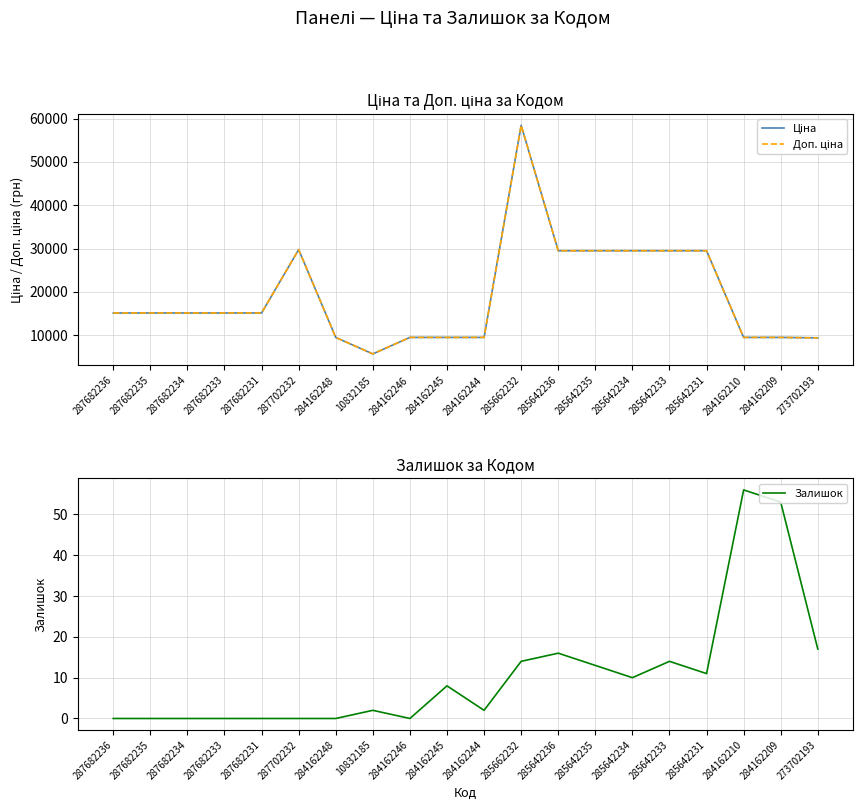

Count the number of data series in this chart.

3